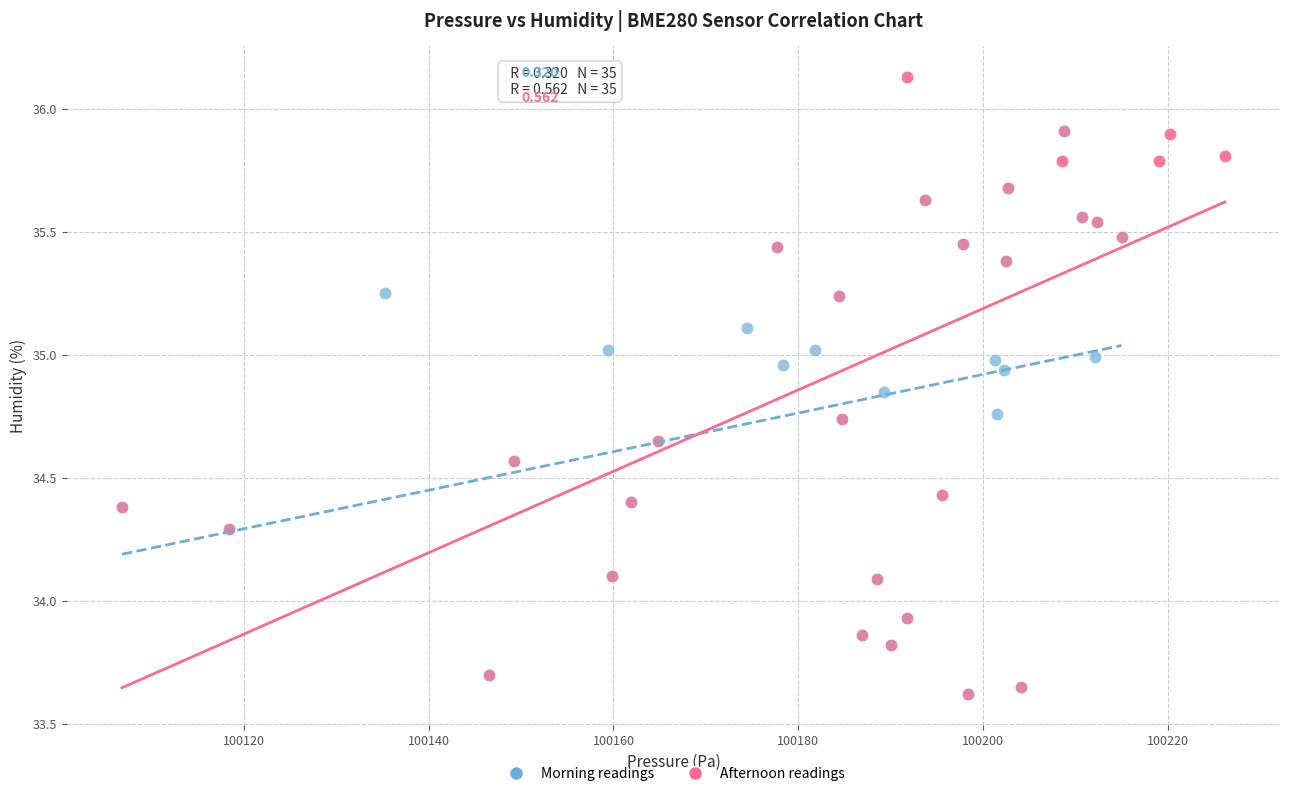

Which series reaches the maximum Y coordinate?

Afternoon readings